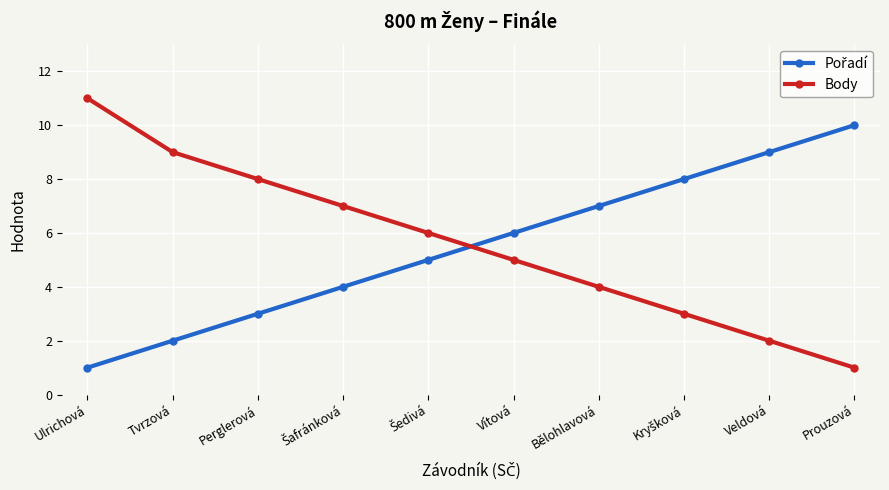

Is it true that Body equals 2 at Bělohlavová?

False